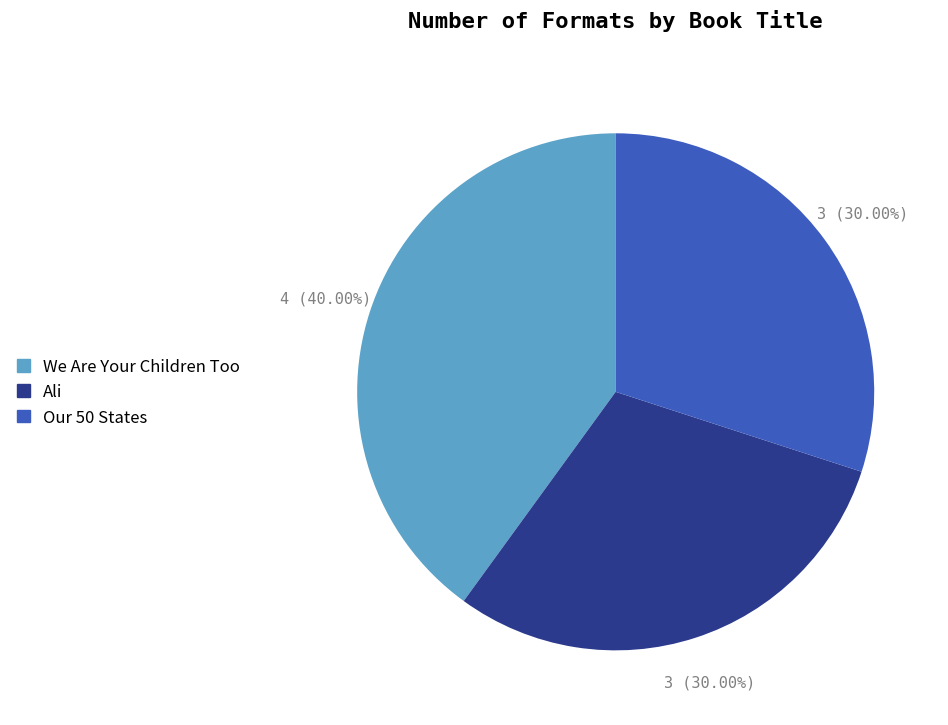

Which category has the biggest portion of the pie?

We Are Your Children Too